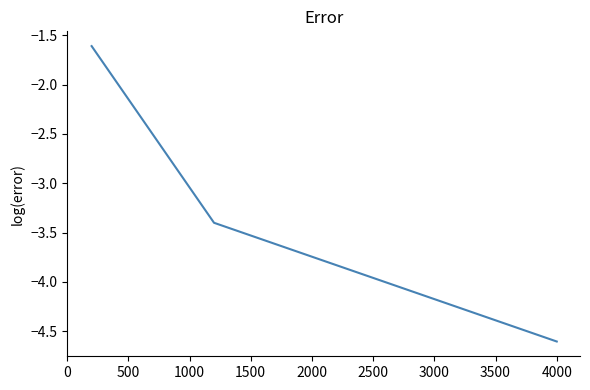

True or false: there are more than 1 points higher than both neighbors.

False